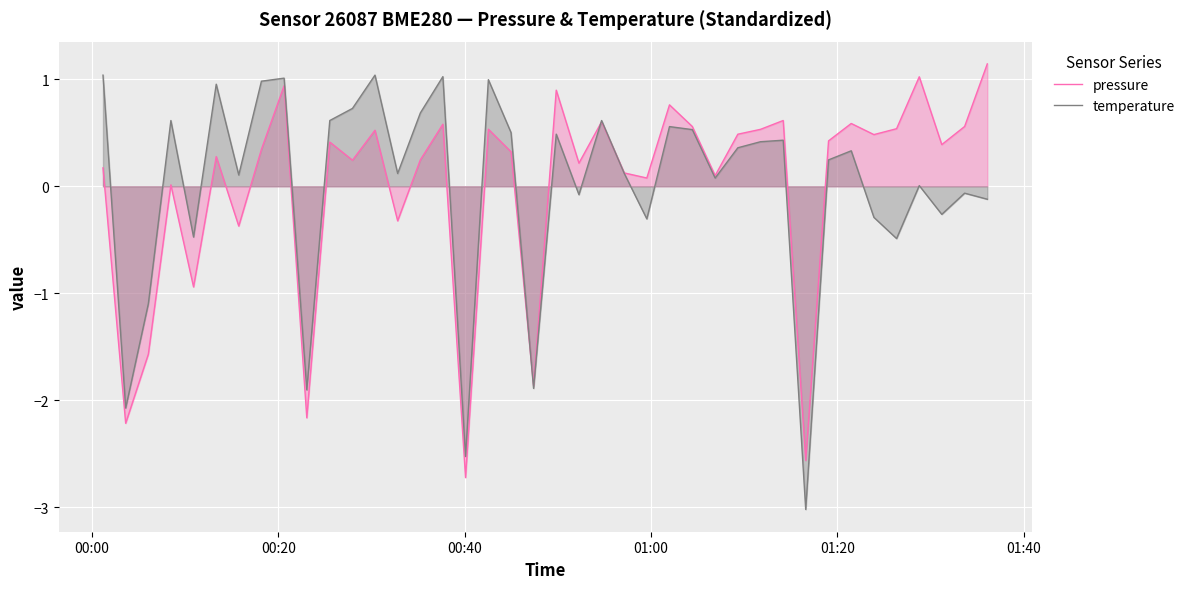

How many data points in pressure are less than 0?

9